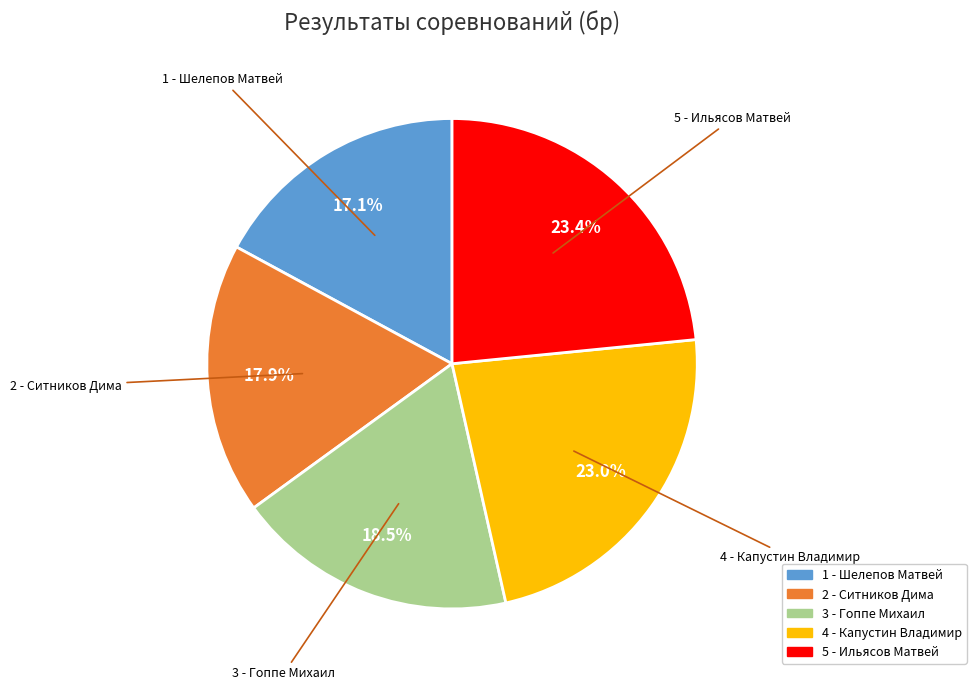

What portion of the pie excludes 2 - Ситников Дима?

82.1%